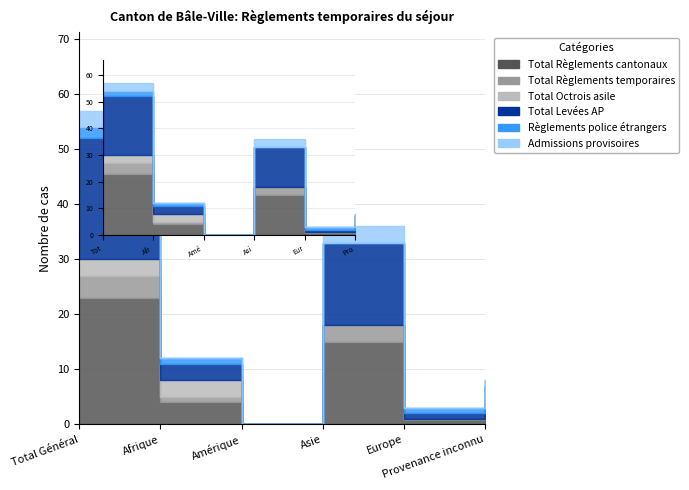

At which label does Règlements police étrangers first exceed 1?

Total Général